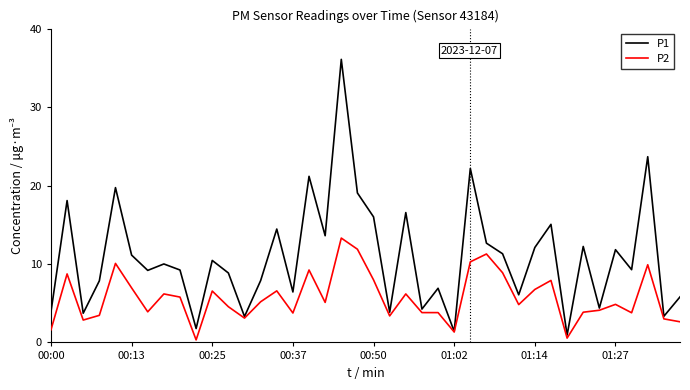

Which series has the largest range (max minus min)?

P1